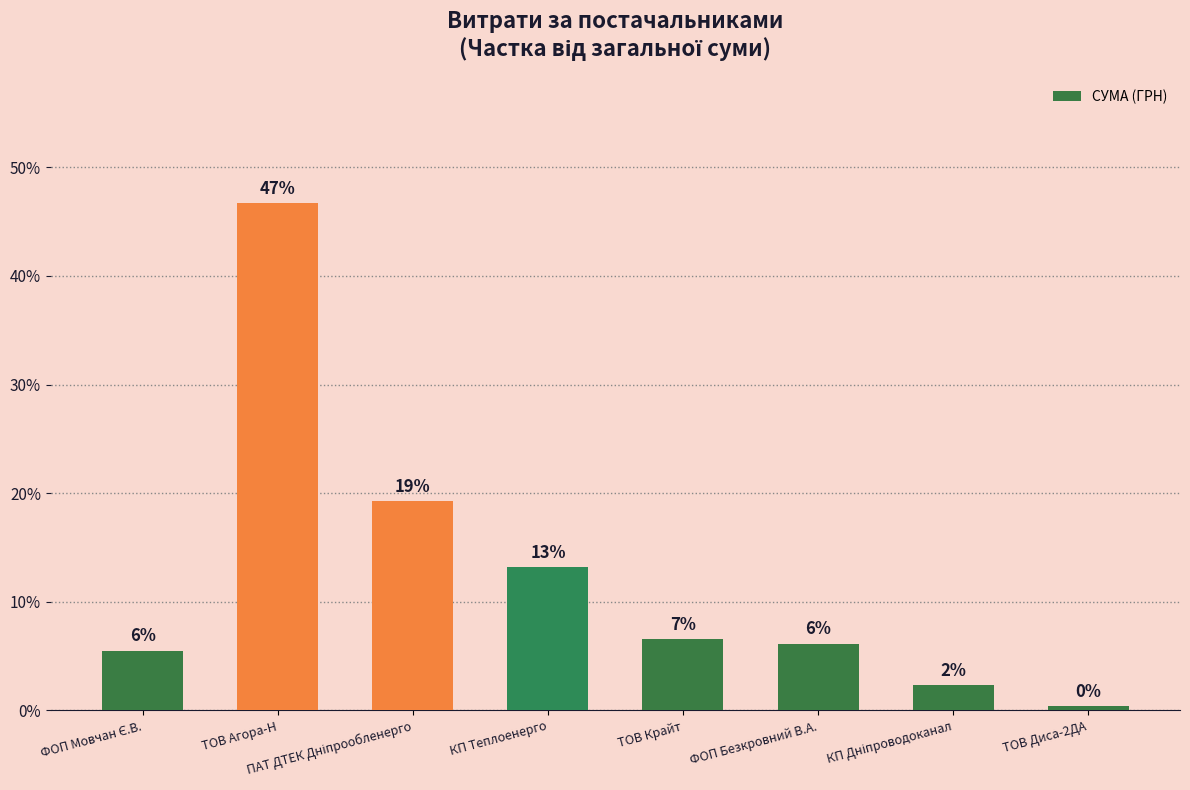

Rank the categories by value from lowest to highest.

ТОВ Диса-2ДА, КП Дніпроводоканал, ФОП Мовчан Є.В., ФОП Безкровний В.А., ТОВ Крайт, КП Теплоенерго, ПАТ ДТЕК Дніпрообленерго, ТОВ Агора-Н